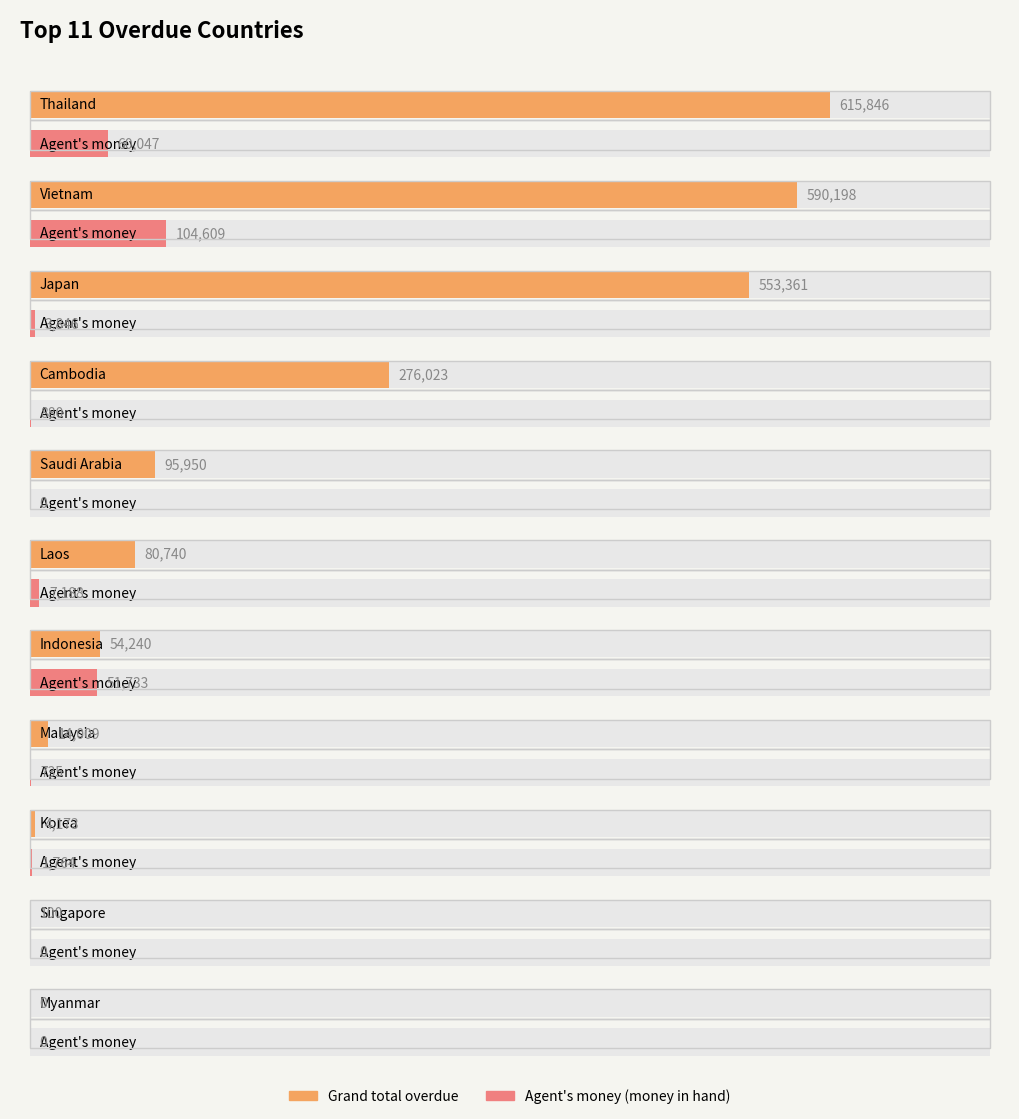

How many data points in Agent's money (money in hand) are less than 1764?

5